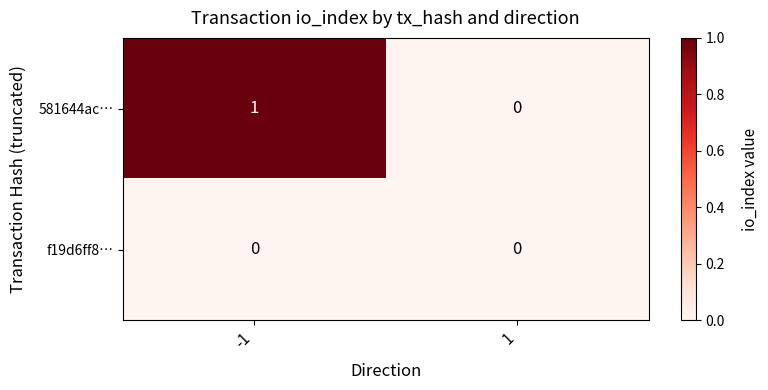

The value of 581644ac… at 1 is 0. True or false?

True